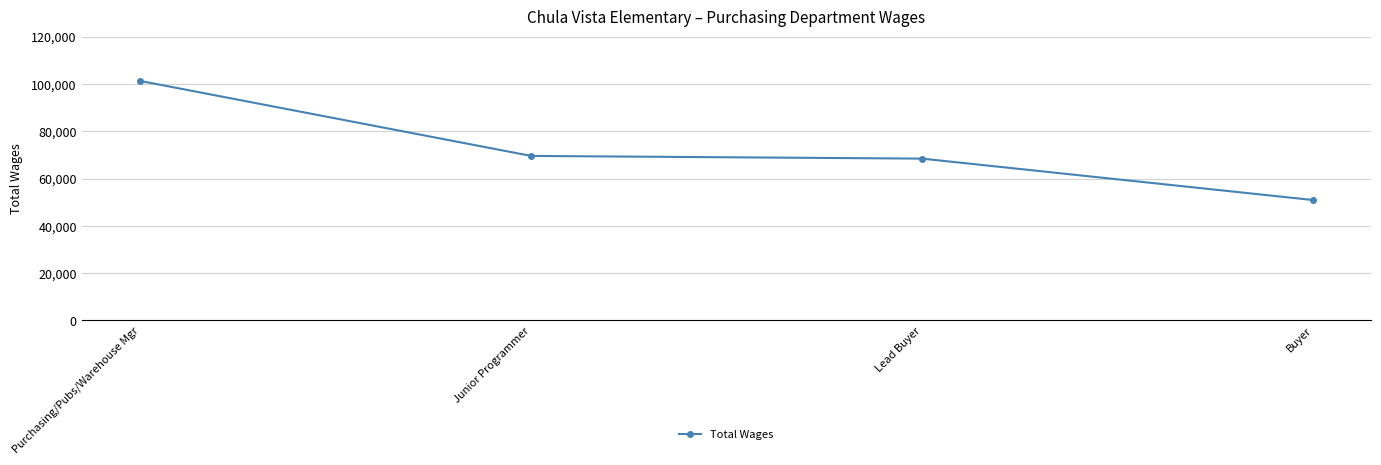

How many series are shown in this chart?

1